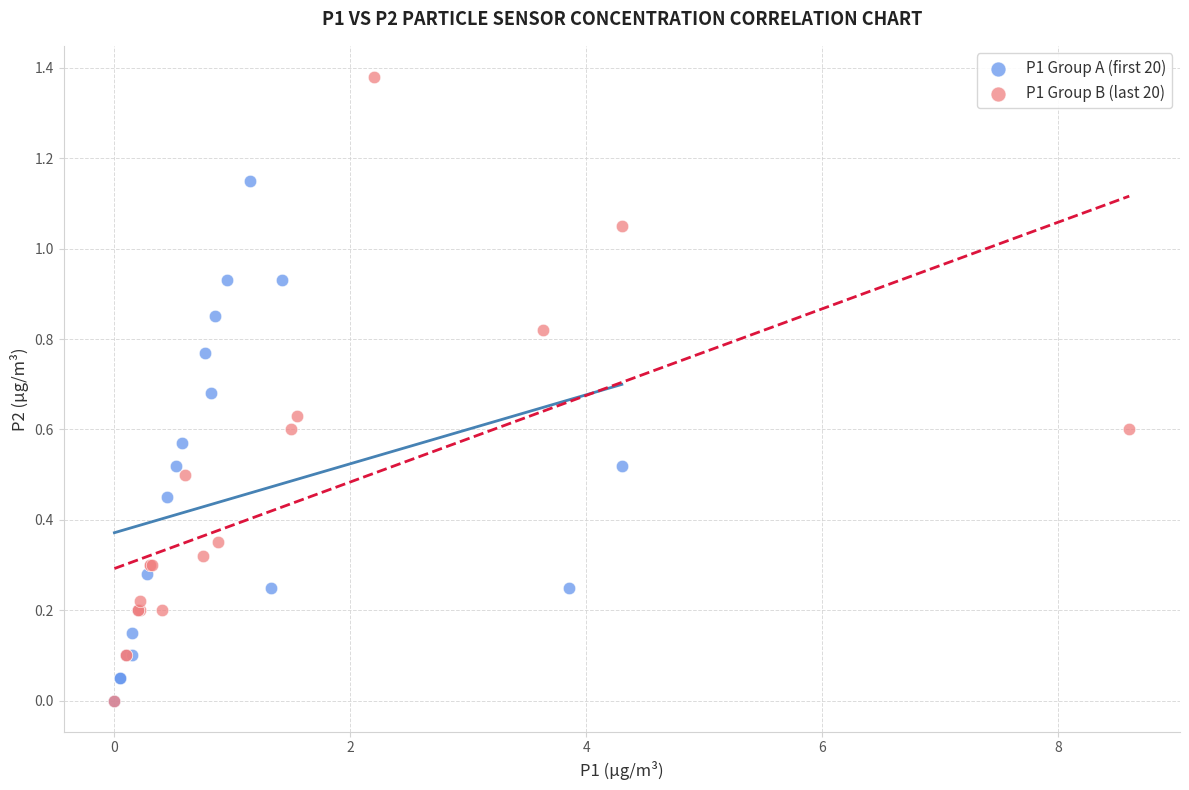

Which series reaches the maximum Y coordinate?

P1 Group B (last 20)